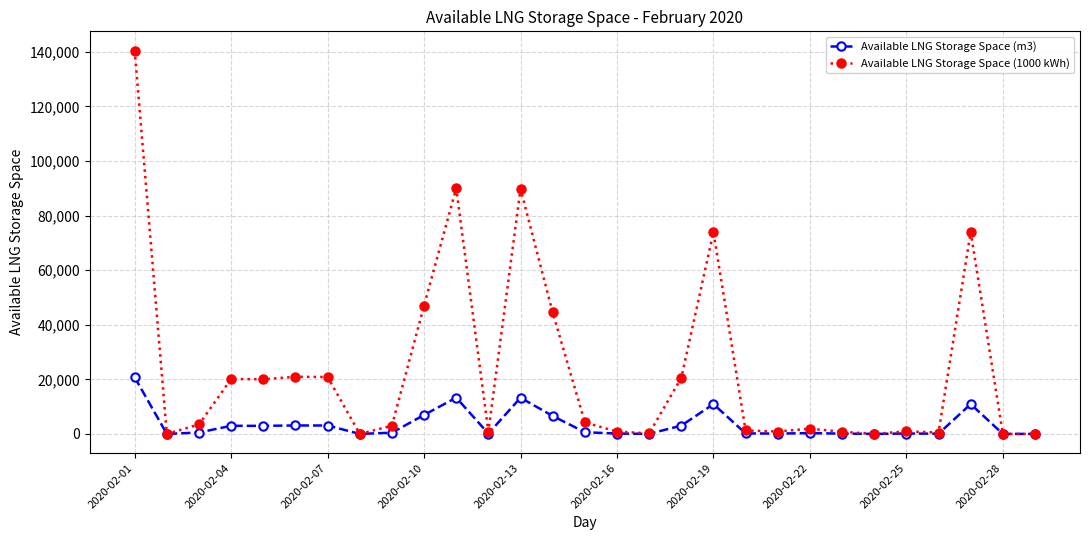

Which series has the widest spread of values?

Available LNG Storage Space (1000 kWh)